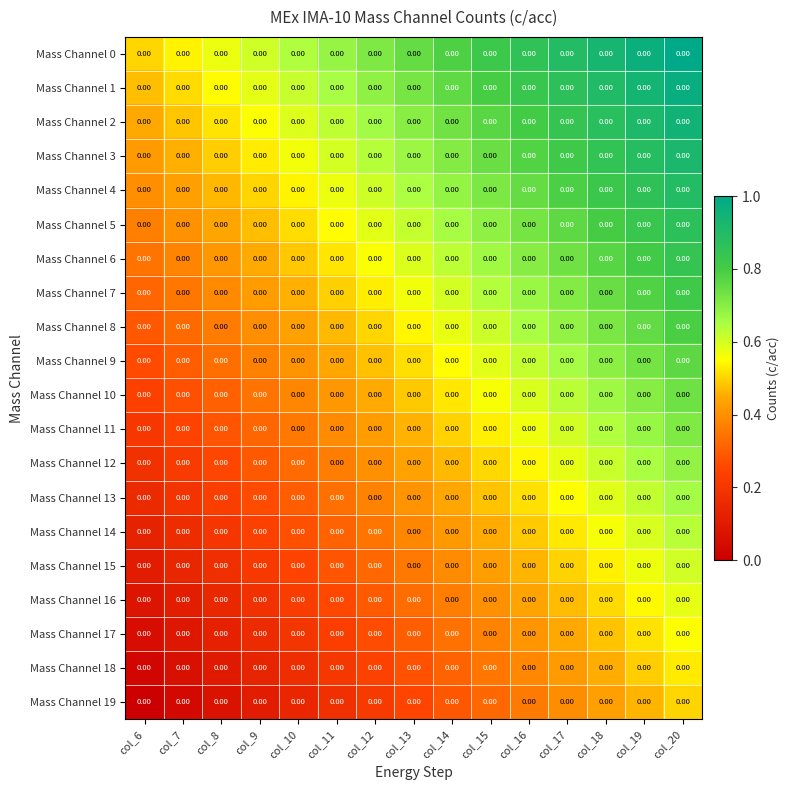

Which series has the widest spread of values?

Mass Channel 0